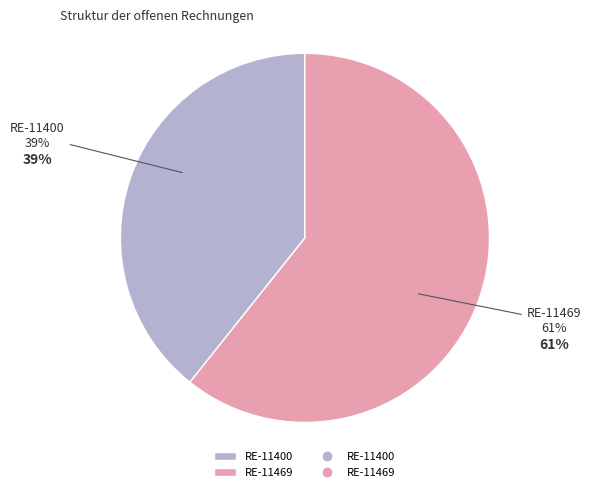

To the nearest percent, what portion does RE-11400 represent?

39%